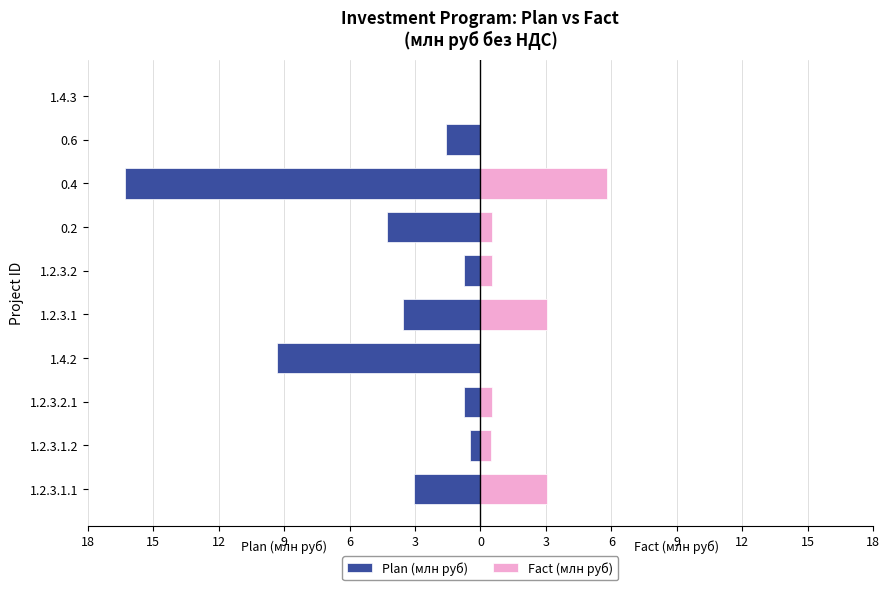

Which series changed the most between 1.2.3.1.1 and 1.4.3?

Plan (млн руб)